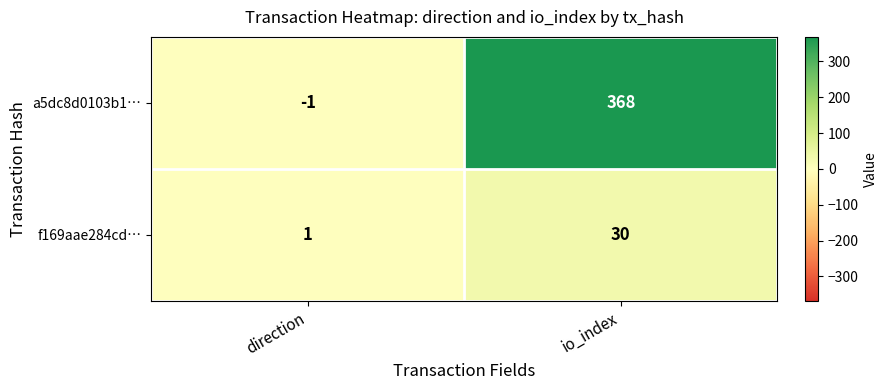

Reading left to right, list all the values displayed in this chart.

a5dc8d0103b1…: -1	368
f169aae284cd…: 1	30